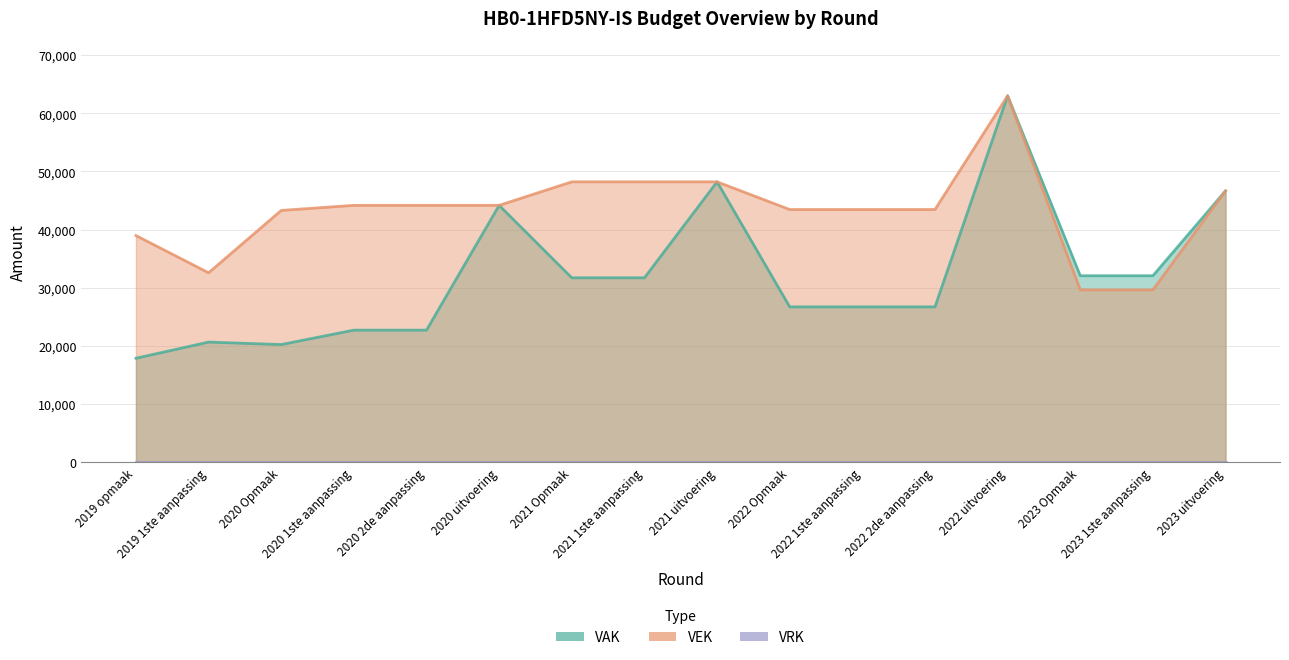

Which series has the widest spread of values?

VAK